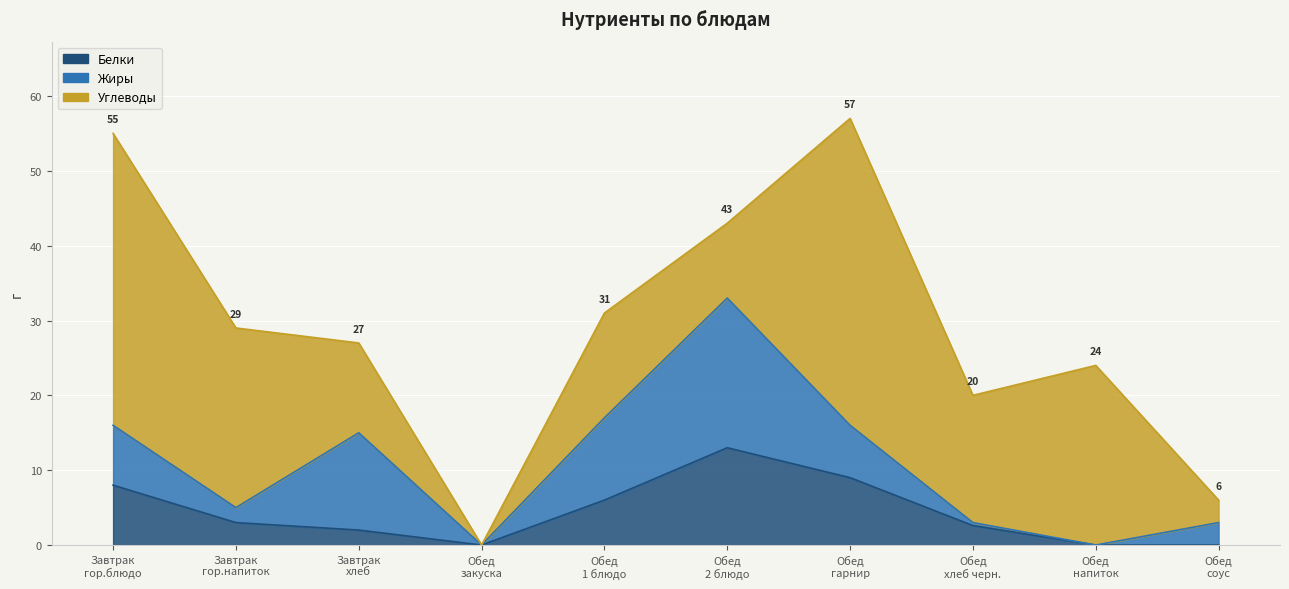

What is the difference between the maximum and minimum values in the Углеводы series?

41.0